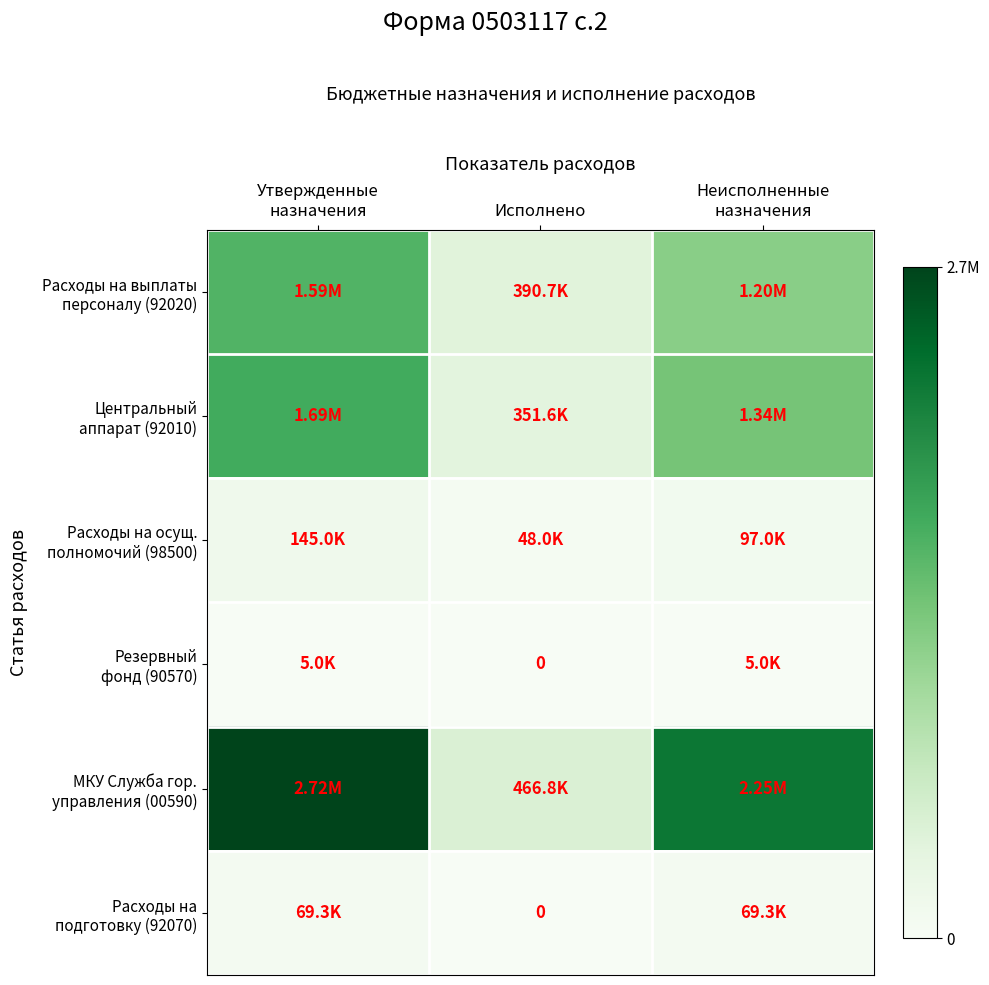

What is the average value of the Расходы на подготовку (92070) series?

46200.0